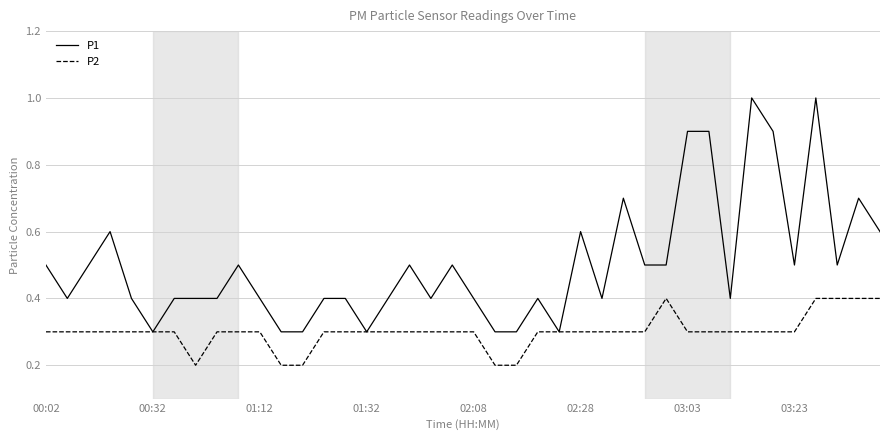

Which series has the largest range (max minus min)?

P1